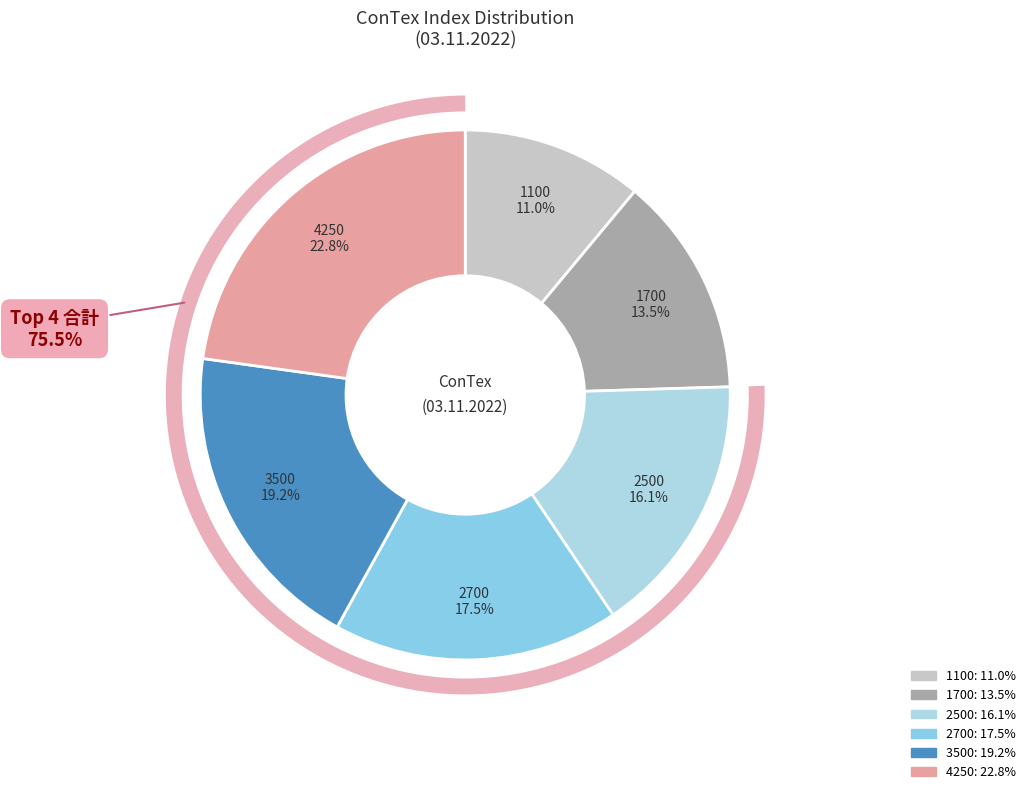

Is there any slice that represents more than half of the pie?

No